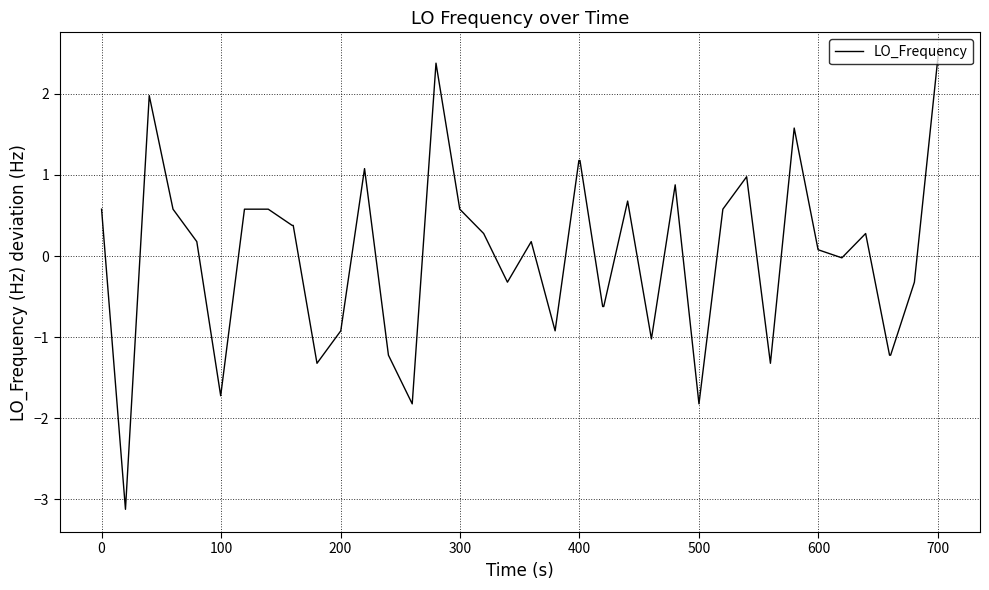

What is the difference between the maximum and minimum values?

5.6